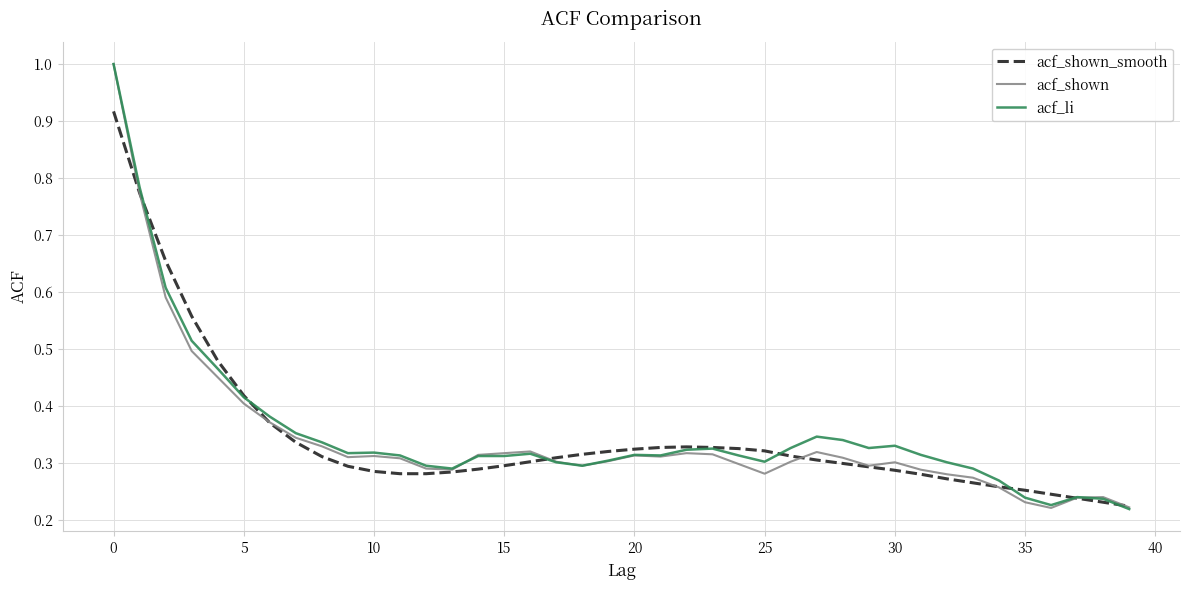

Which series has the largest total across all categories?

acf_li